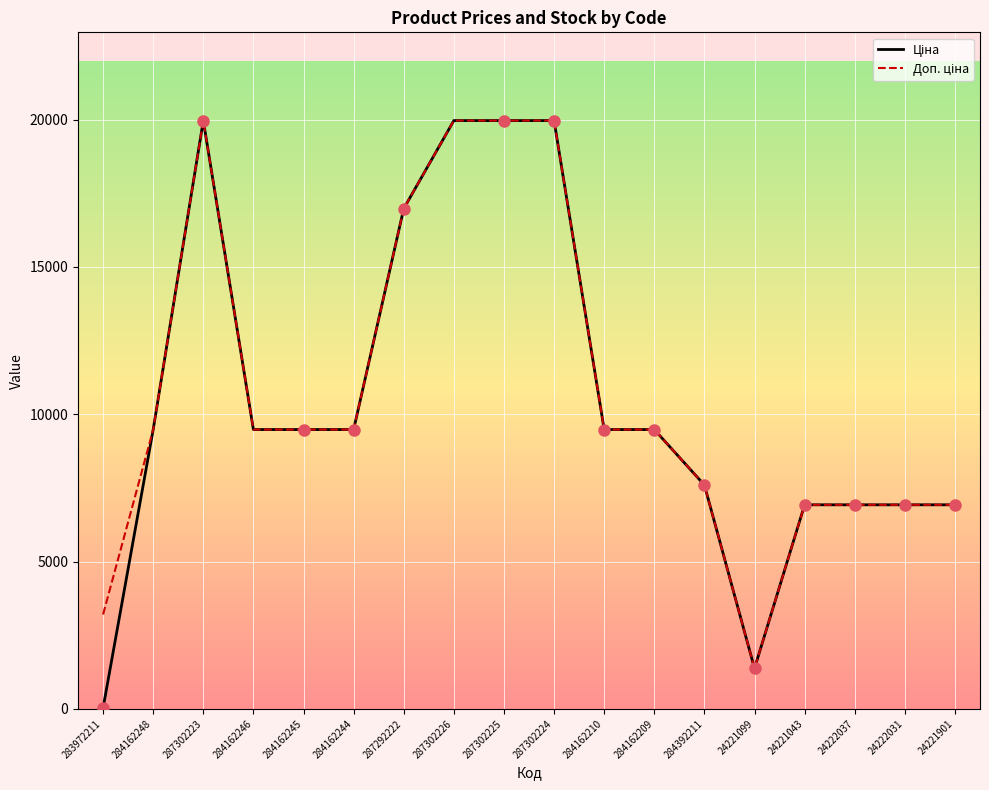

At which category does the chart reach its minimum across all series?

283972211